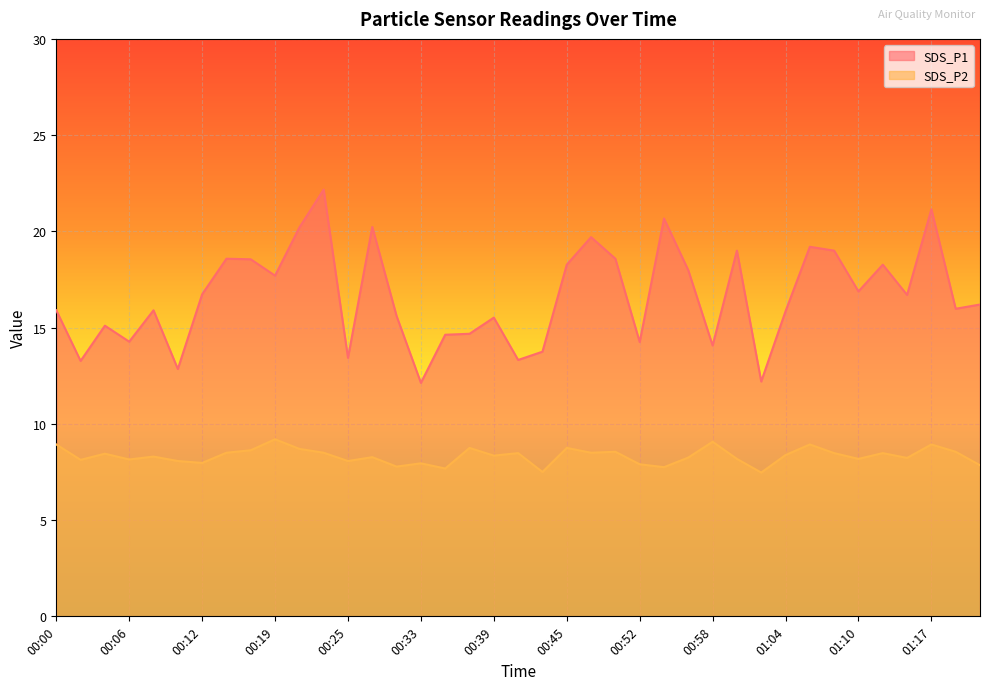

Between 00:33 and 00:58, which series saw the biggest shift?

SDS_P1